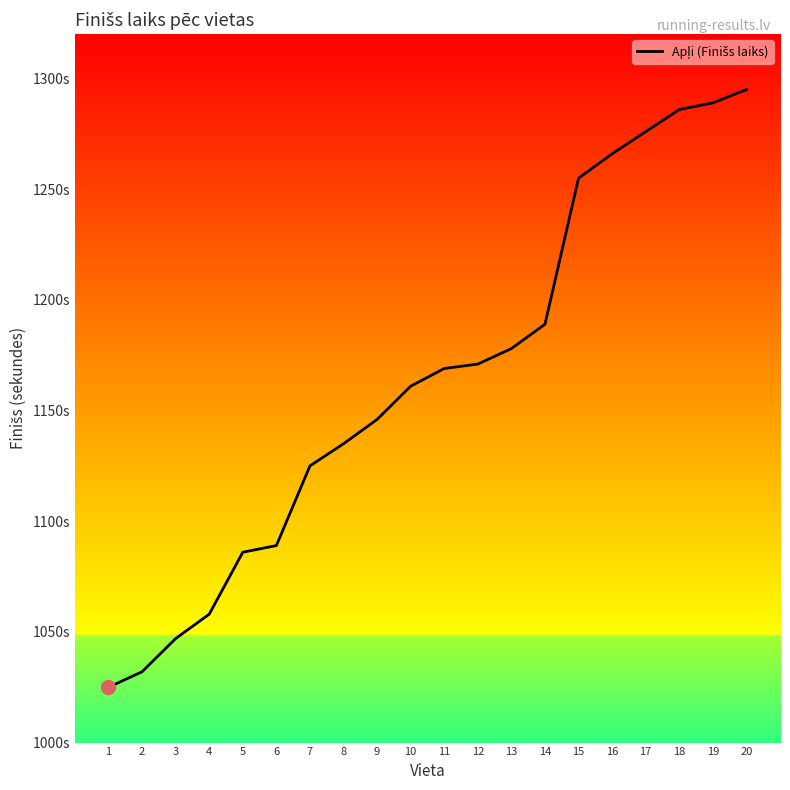

The value at 12 is 292. True or false?

False